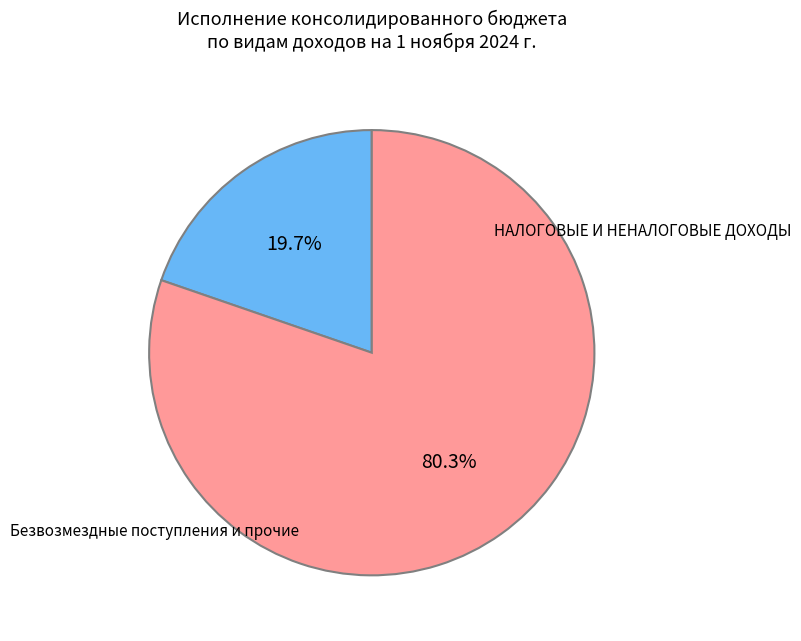

Is there any slice that represents more than half of the pie?

Yes